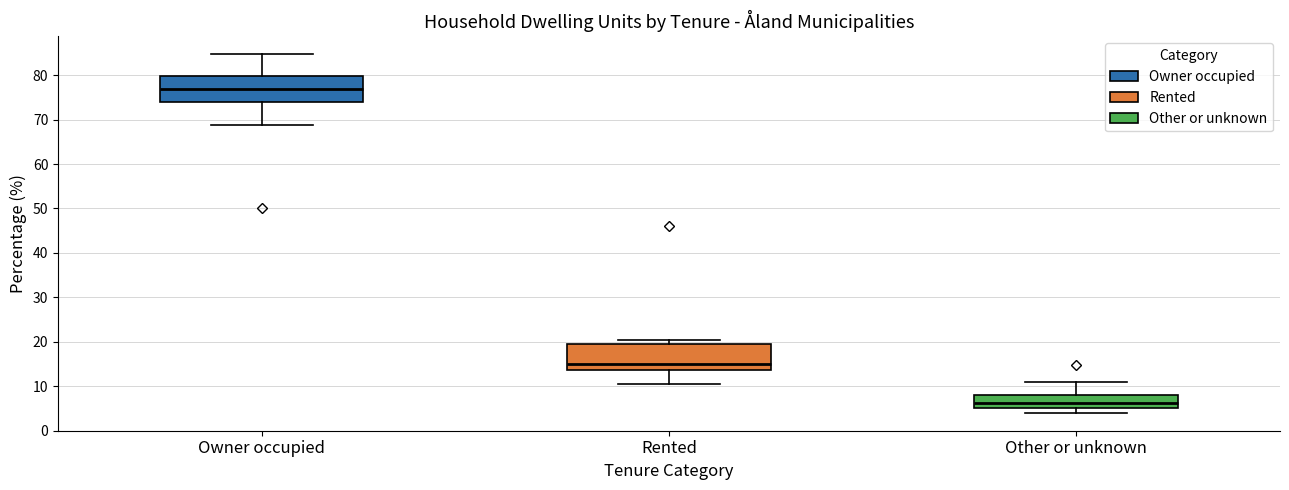

Reading left to right, transcribe this box plot: for each box, give where its median line is, the range the box spans, and where its two whiskers end, as read against the y-axis. The values are not printed on the chart, so give them approximately, as read against the axis.

Owner occupied: median 77, box 74 to 80, whiskers 69 to 85
Rented: median 15, box 14 to 19, whiskers 11 to 21
Other or unknown: median 6, box 5 to 8, whiskers 4 to 11